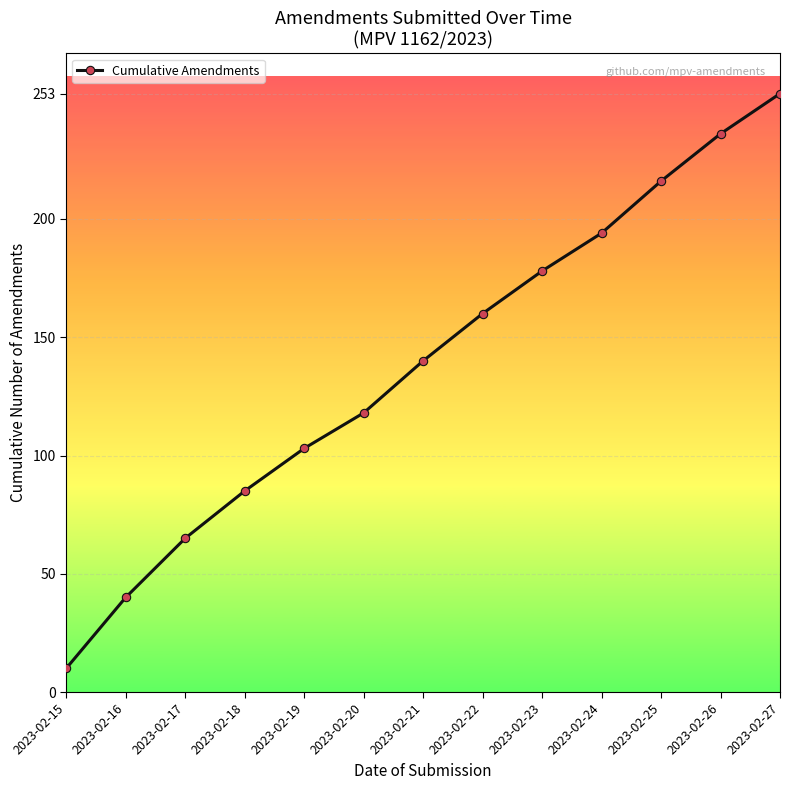

How many lines are shown in the chart?

1